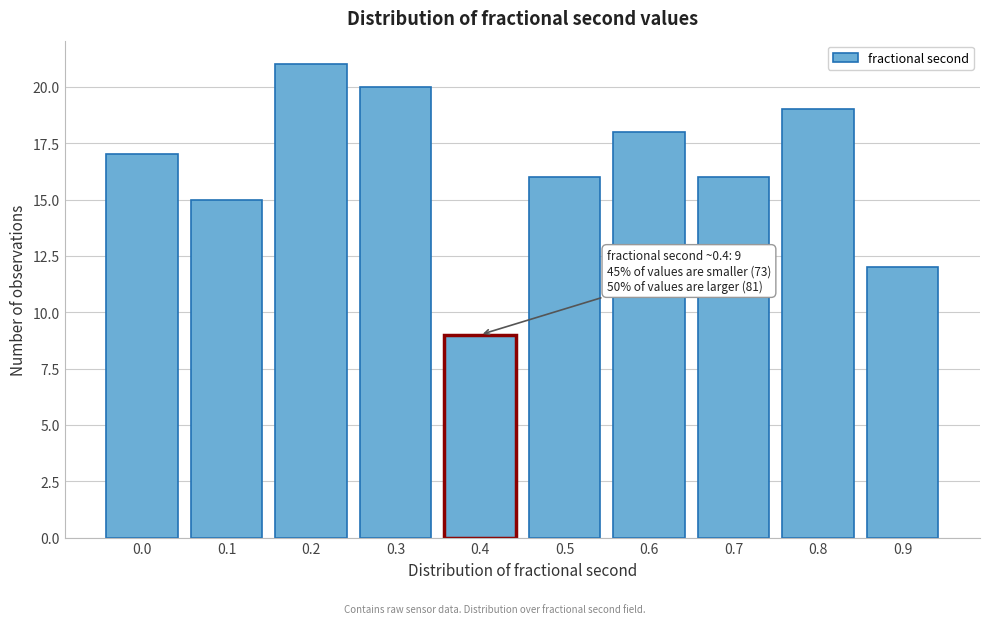

Reading left to right, extract all data points from this chart.

0.0=17	0.1=15	0.2=21	0.3=20	0.4=9	0.5=16	0.6=18	0.7=16	0.8=19	0.9=12